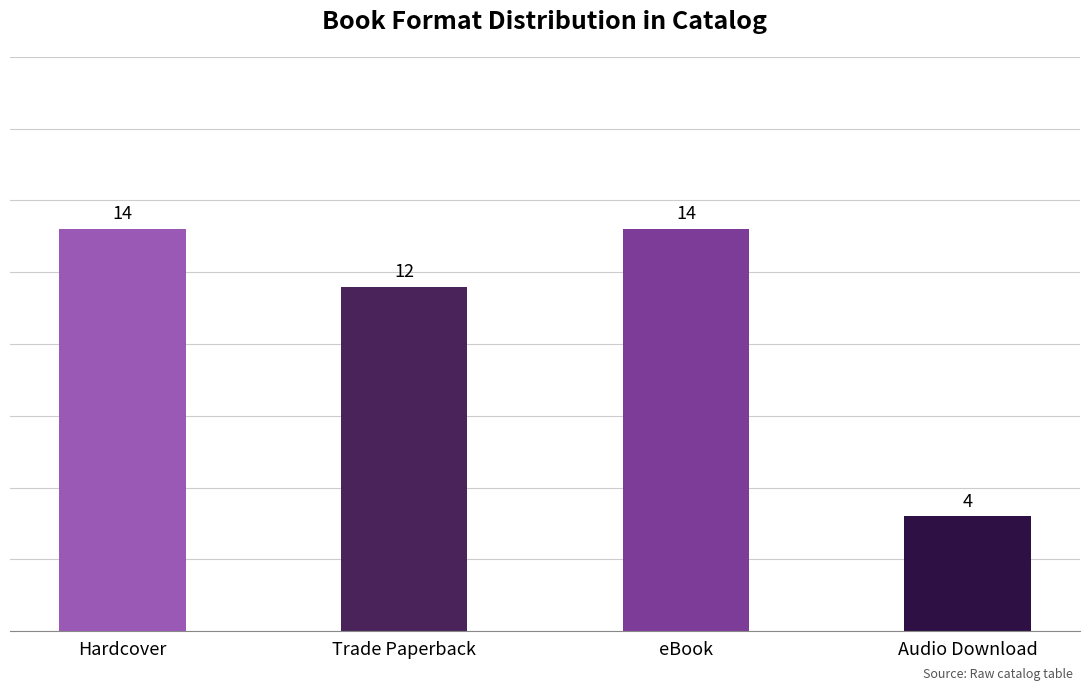

Reading left to right, transcribe all the data shown in this chart.

Hardcover=14	Trade Paperback=12	eBook=14	Audio Download=4